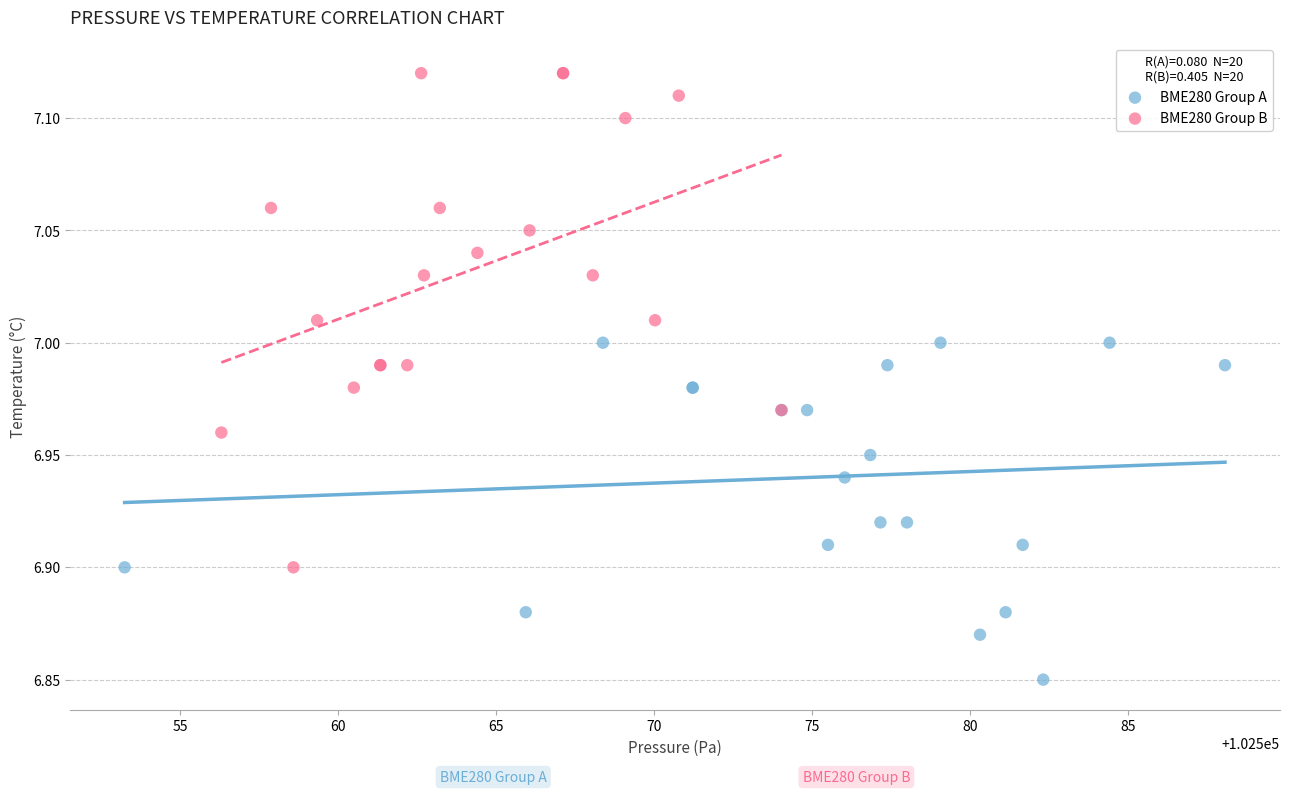

Which series reaches the maximum Y coordinate?

BME280 Group B